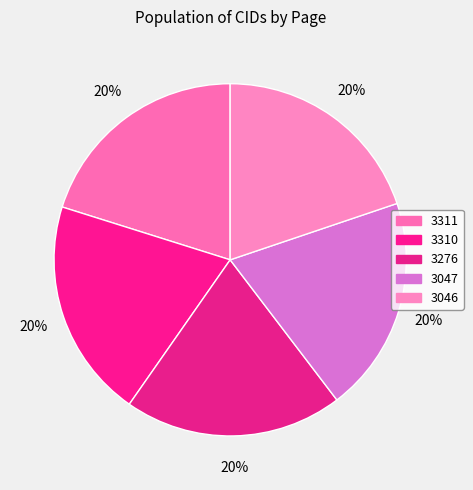

What is the total percentage of 3047 and 3046?

39.6%